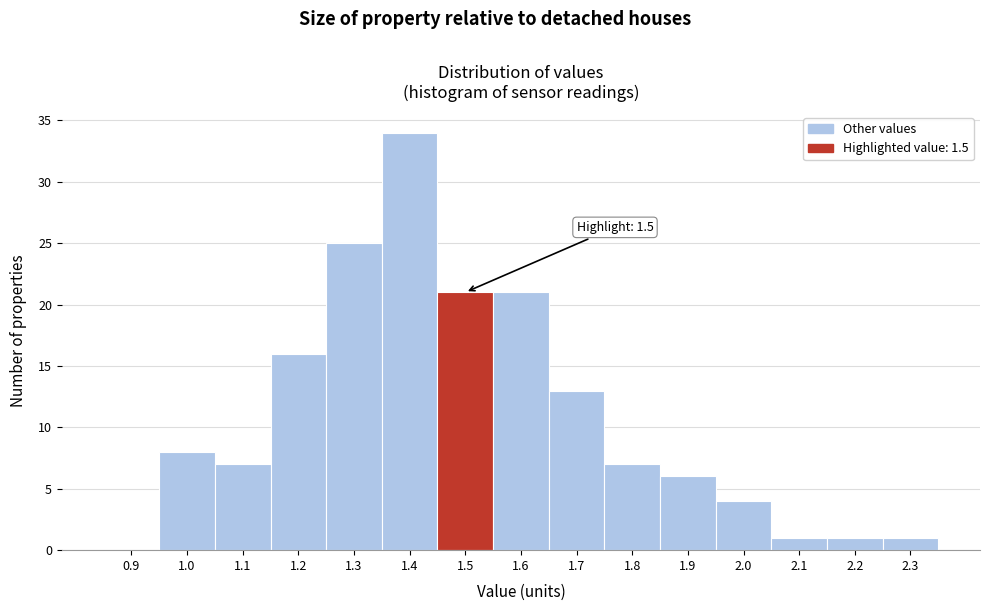

Reading left to right, transcribe all the data shown in this chart.

0.9=0	1.0=8	1.1=7	1.2=16	1.3=25	1.4=34	1.5=21	1.6=21	1.7=13	1.8=7	1.9=6	2.0=4	2.1=1	2.2=1	2.3=1